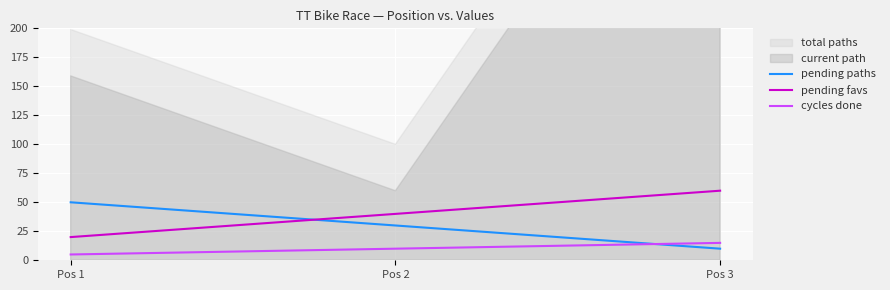

Count the cycles done values in the range 5 to 15.

3